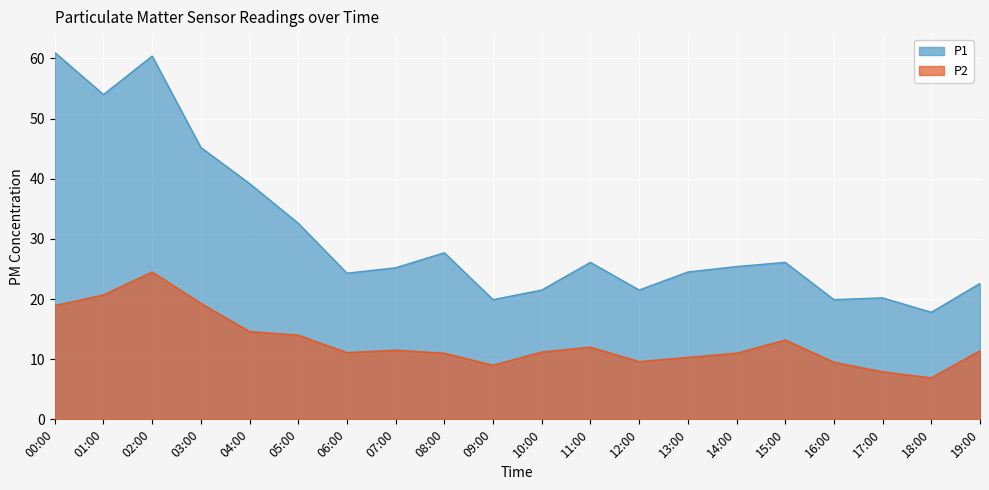

Rank the categories by P2 value from highest to lowest.

02:00, 01:00, 03:00, 00:00, 04:00, 05:00, 15:00, 11:00, 07:00, 19:00, 10:00, 06:00, 08:00, 14:00, 13:00, 12:00, 16:00, 09:00, 17:00, 18:00